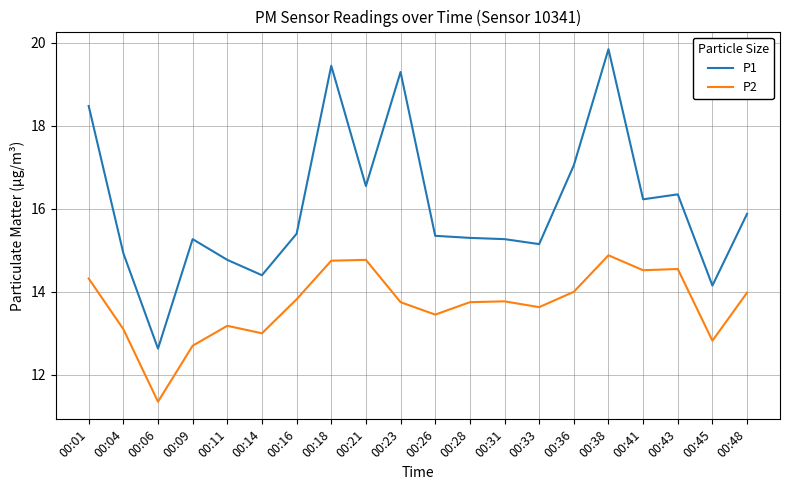

Rank the series by their average value, from highest to lowest.

P1, P2